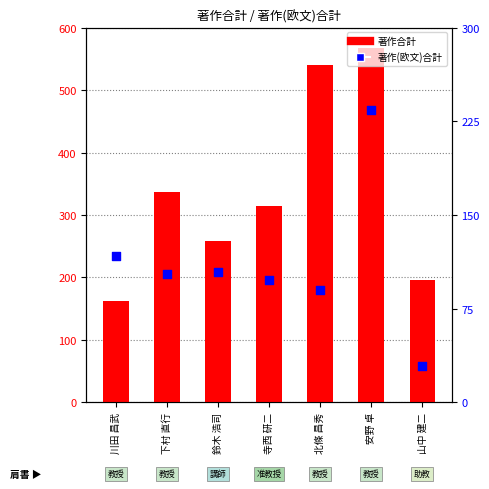

At how many categories does at least one series exceed 73?

7